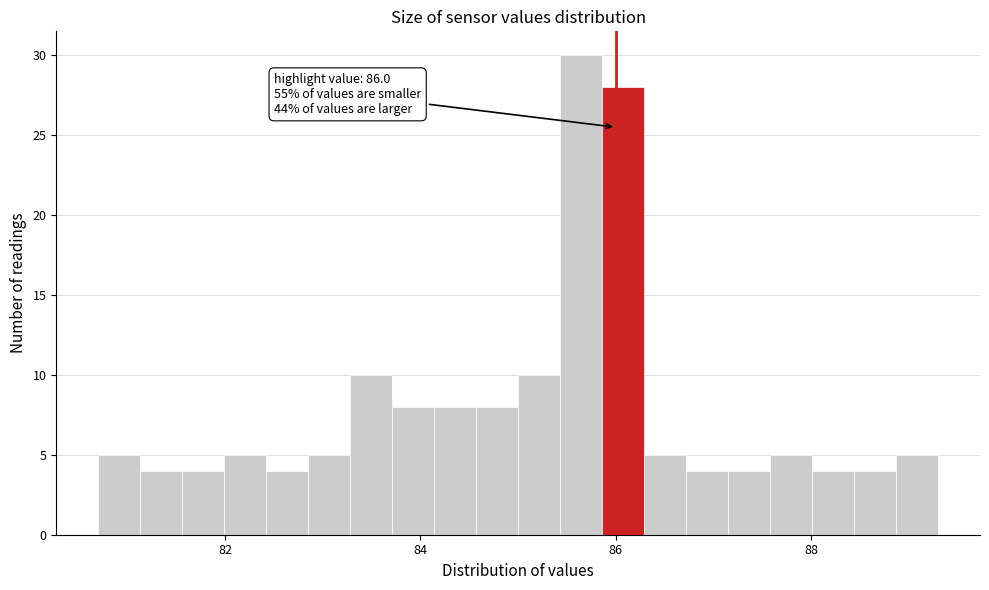

Read against the x-axis, roughly where is the centre of the tallest bar?

85.6